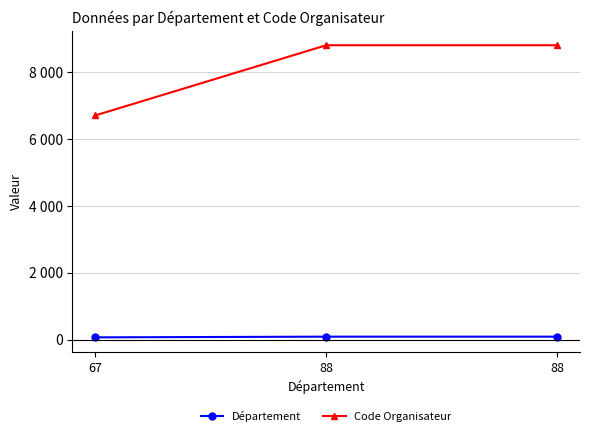

Does the chart have visible grid lines?

Yes